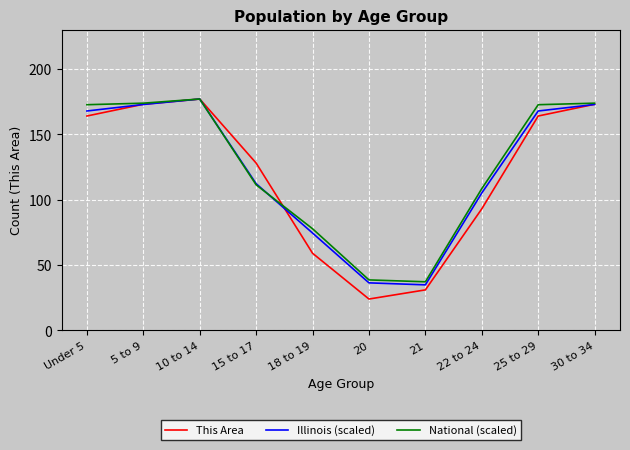

True or false: Illinois (scaled) has a value of 172.8 at 5 to 9.

True